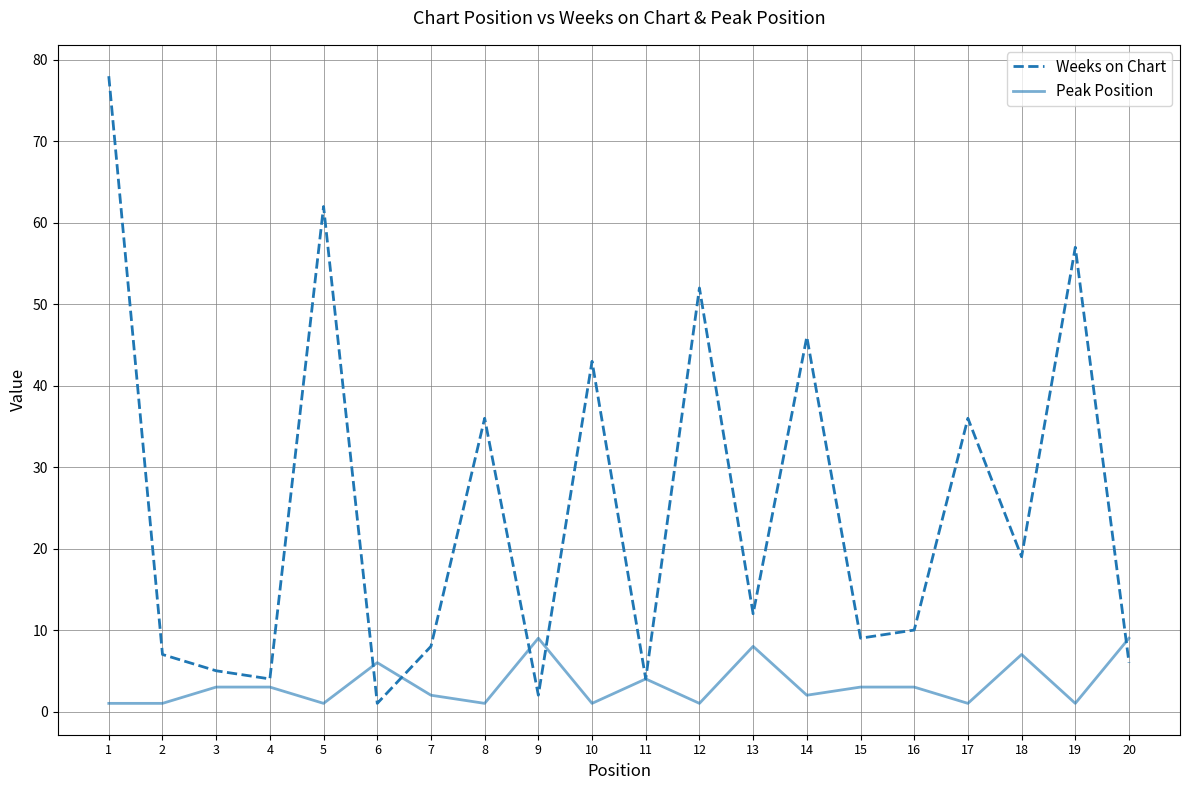

Which series has the largest range (max minus min)?

Weeks on Chart